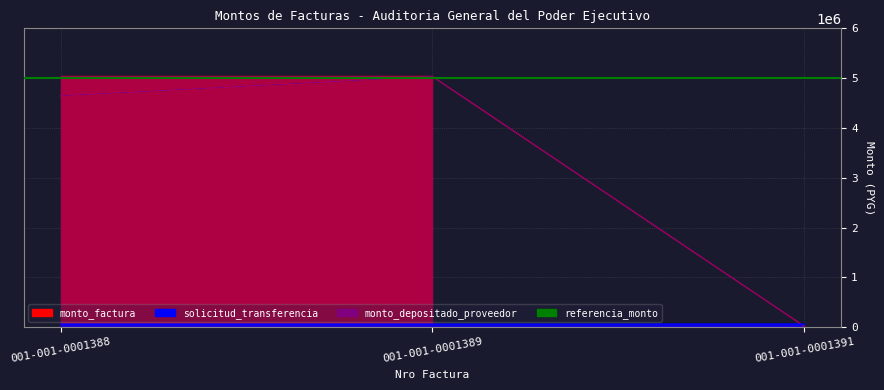

What is the value of the solicitud_transferencia point at the 1st from the left?

61172